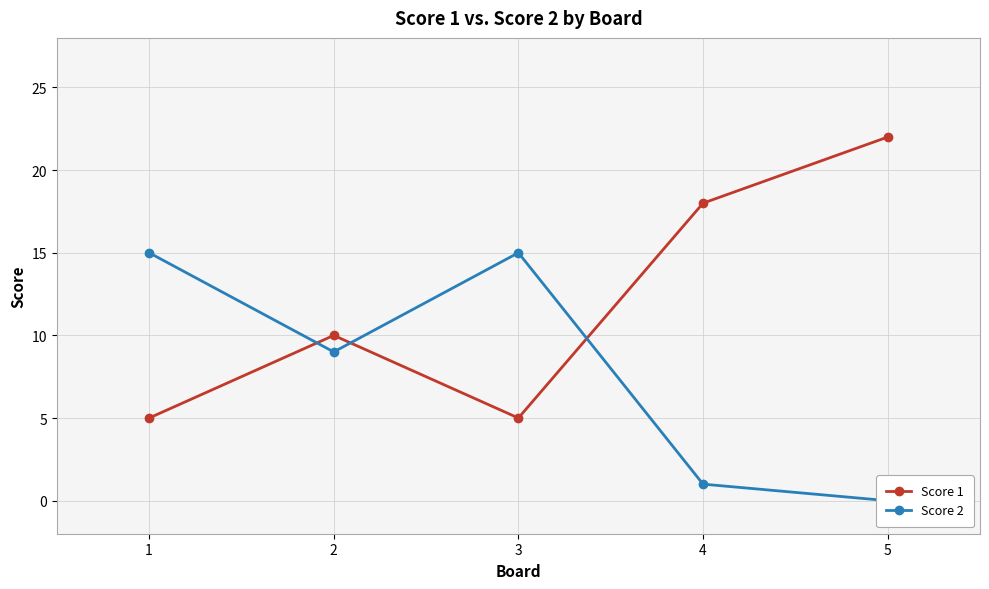

Which series changed the most between 3 and 5?

Score 1